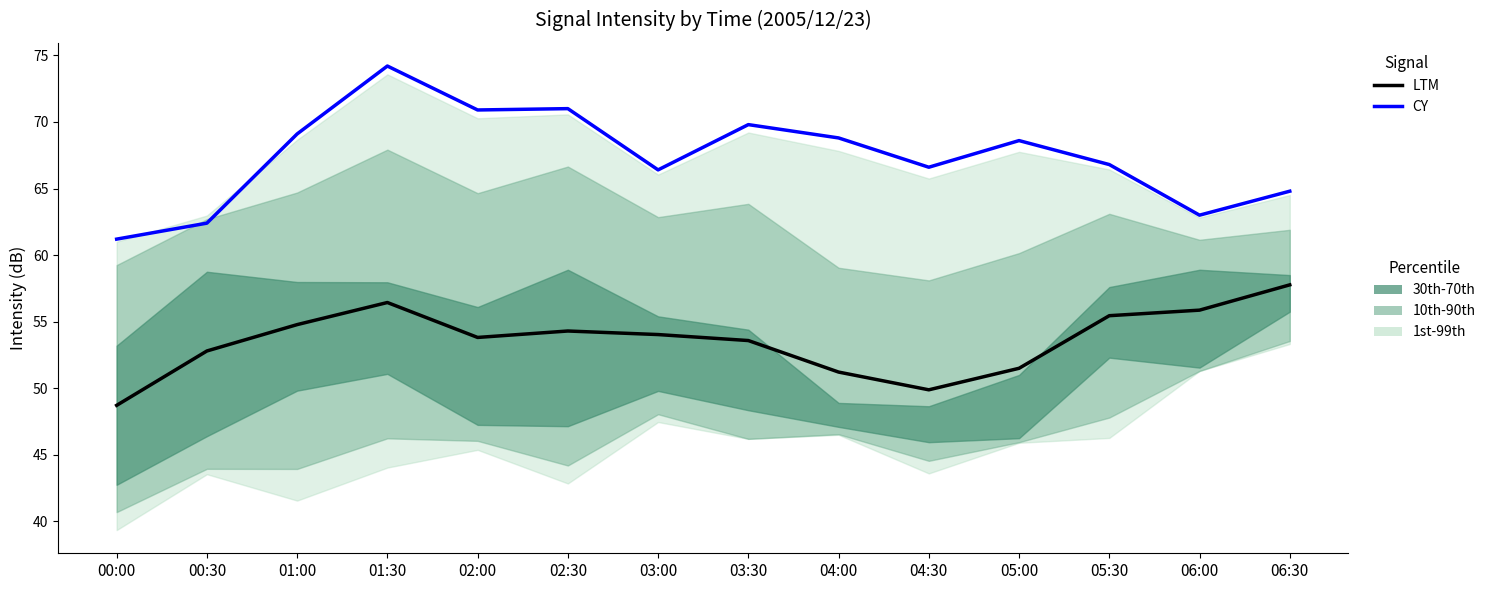

True or false: LTM has a value of 22.6 at 05:30.

False